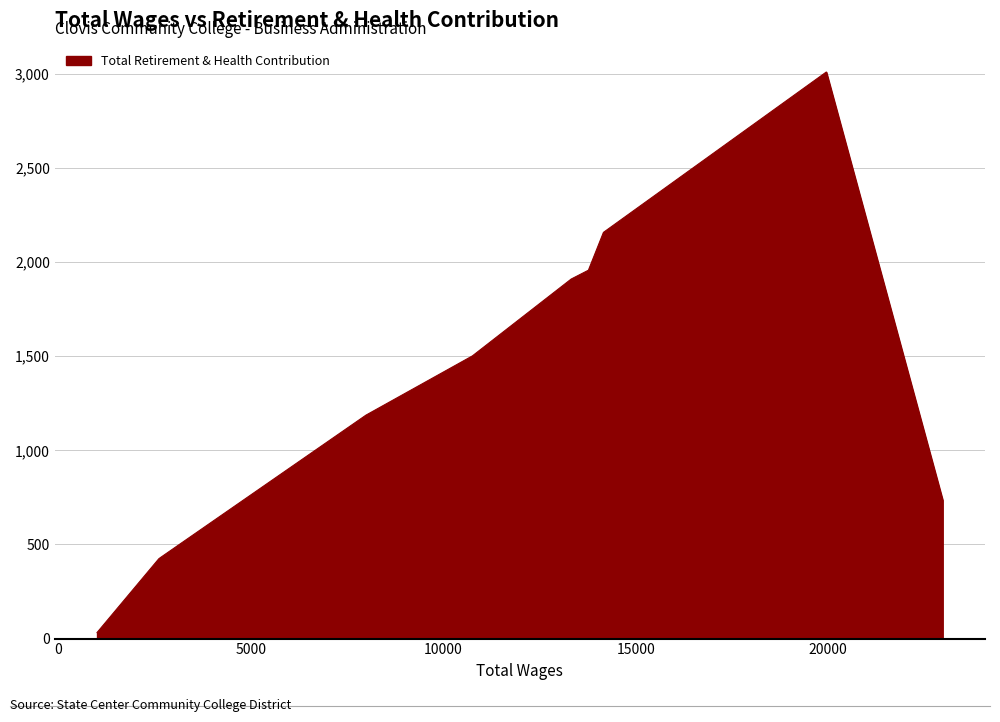

What is the difference between the maximum and minimum values?

2978